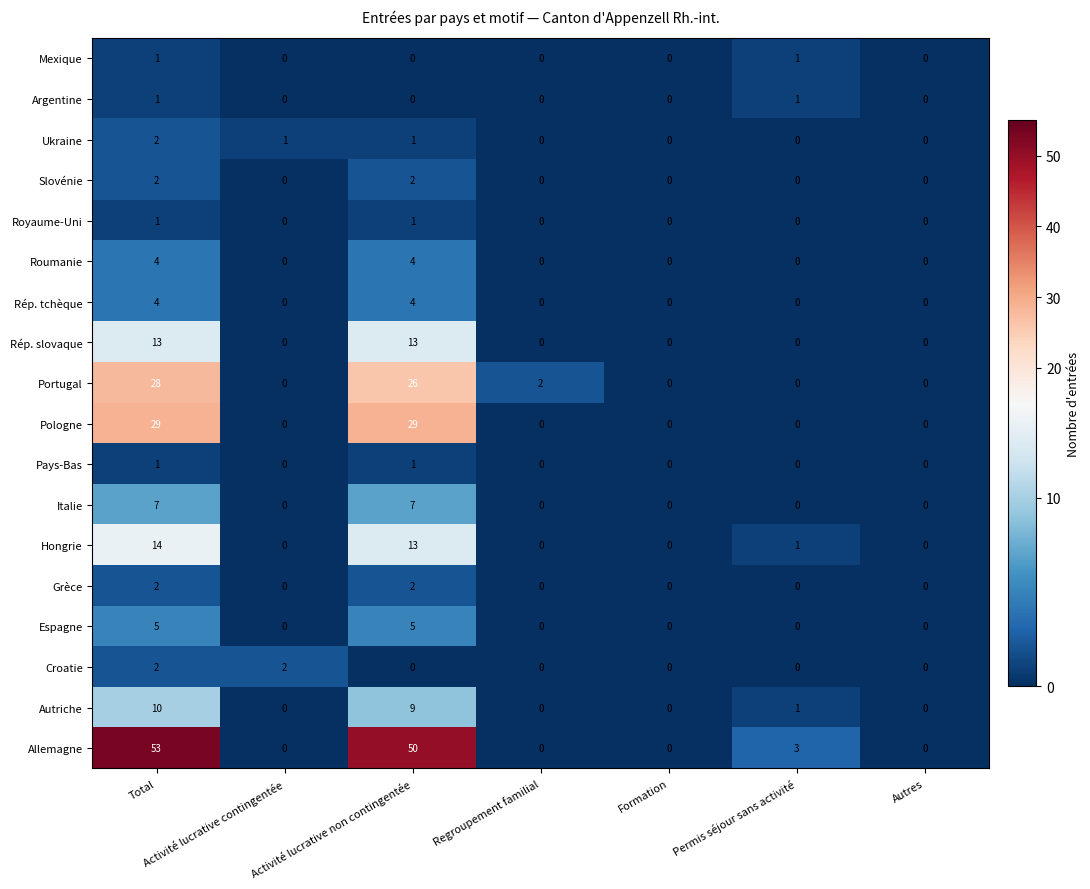

How many values in the Italie series exceed 0?

2